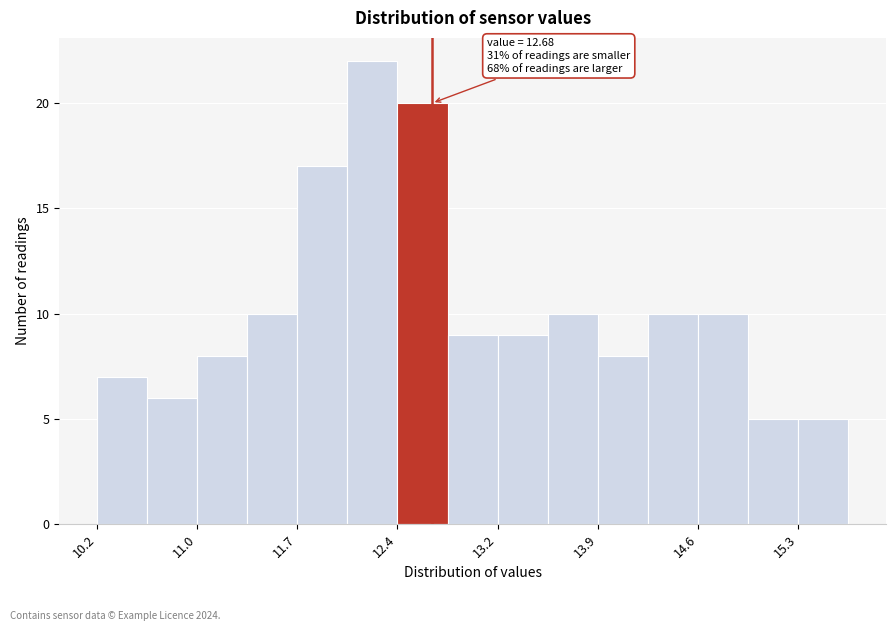

Around what value on the x-axis is the tallest bar? Give the approximate position of its centre, as read against the axis.

12.2